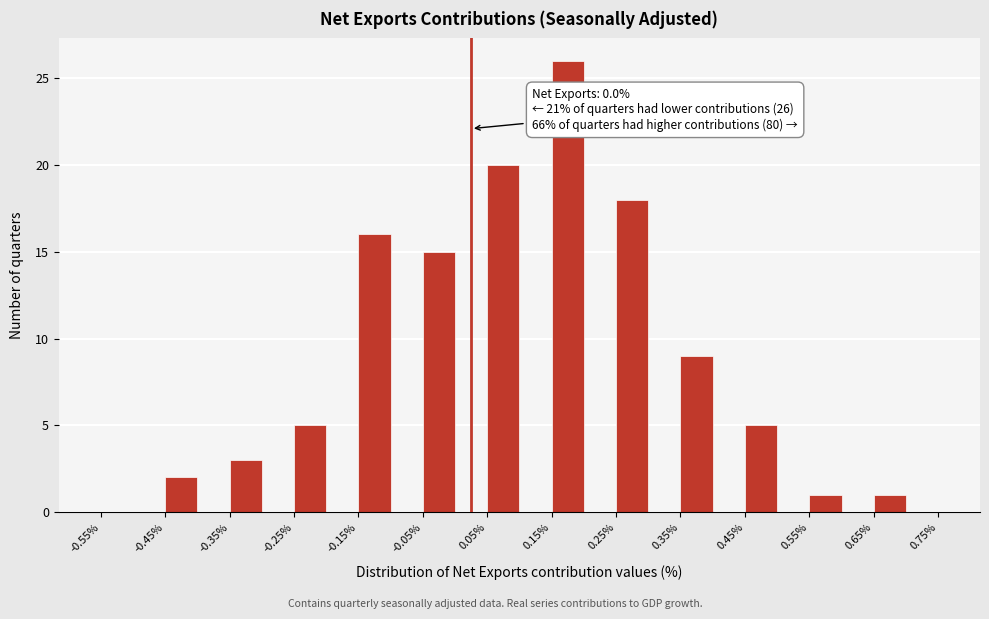

Which range on the x-axis has the tallest bar?

0.15 to 0.20